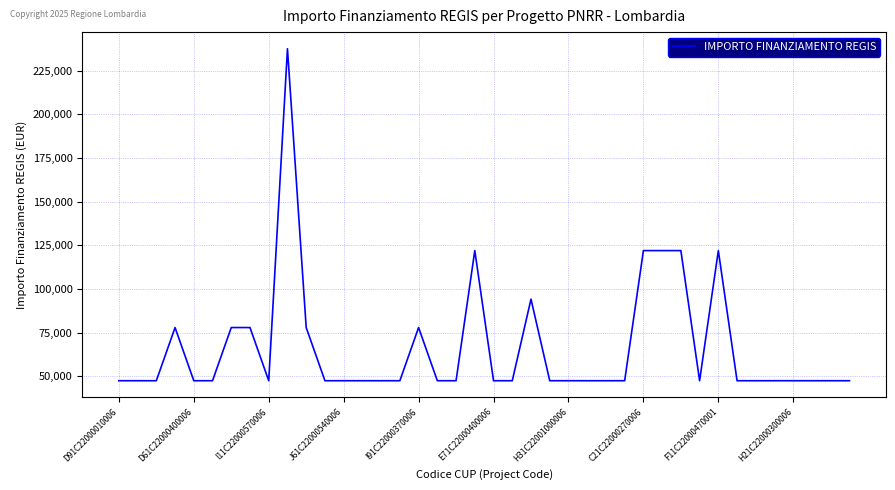

What is the difference between the maximum and minimum values?

190254